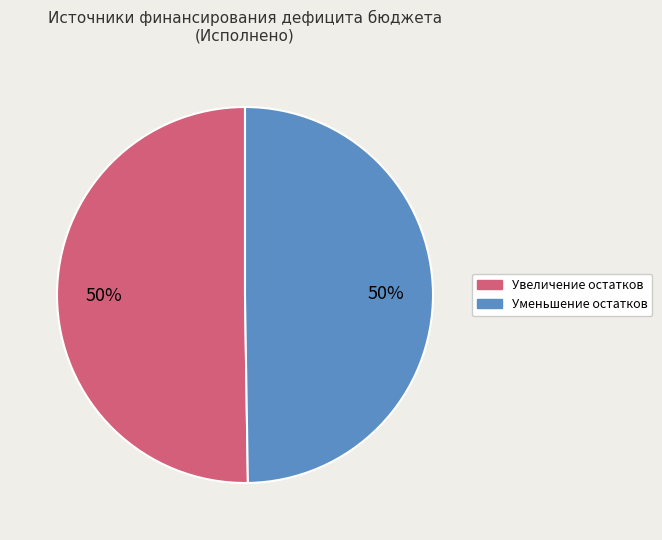

What is the ratio of the value at Увеличение остатков to the value at Уменьшение остатков?

1.0